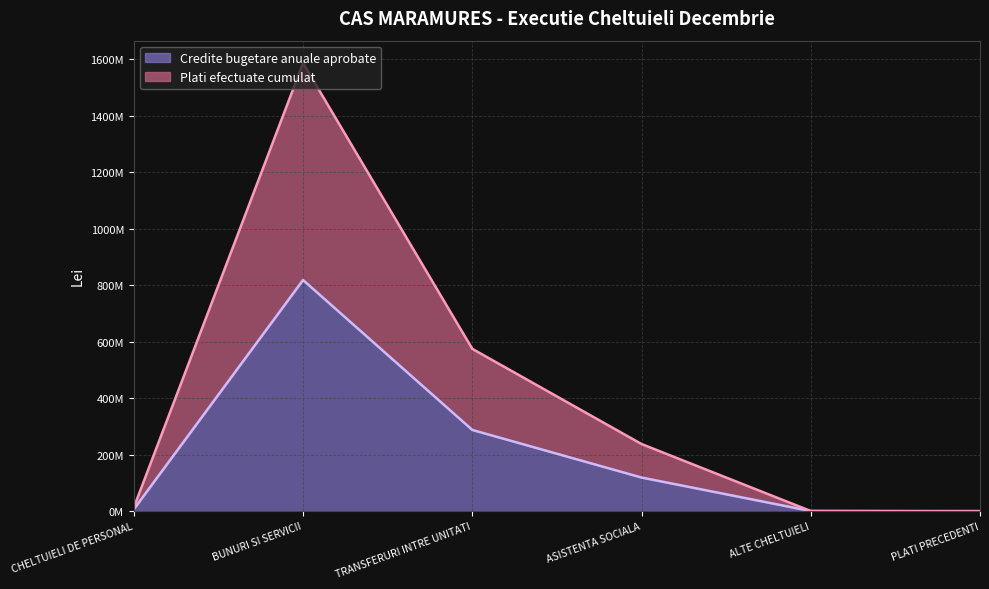

What is the sum of the Plati efectuate cumulat values at BUNURI SI SERVICII and PLATI PRECEDENTI?

1585024336